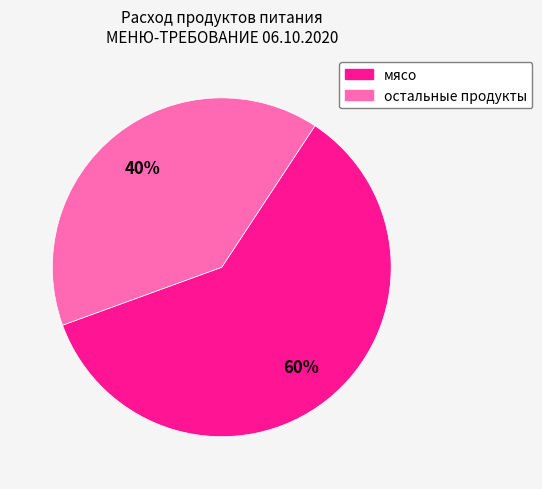

Is there a majority slice in this chart?

Yes